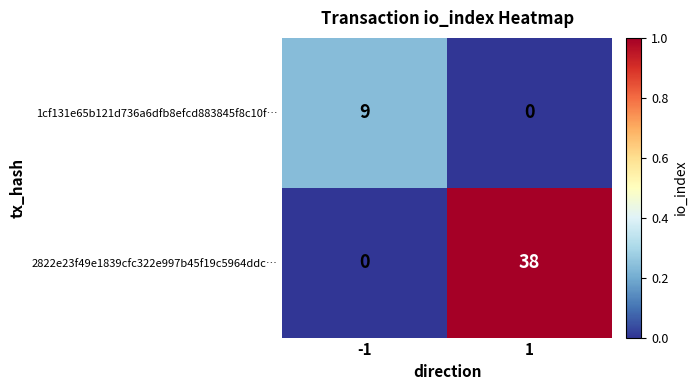

Between -1 and 1, which series saw the biggest shift?

2822e23f49e1839cfc322e997b45f19c5964ddc…